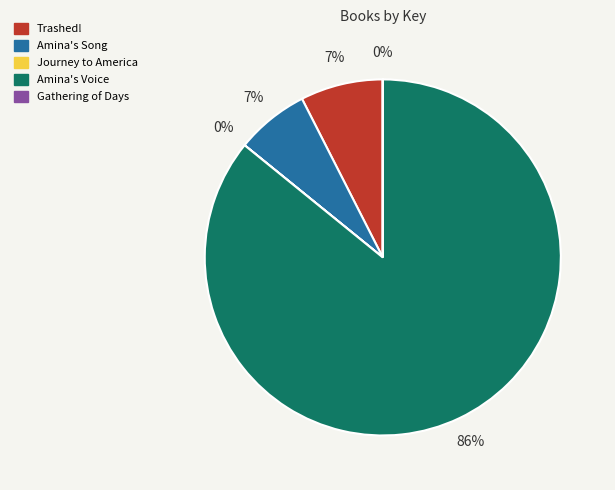

Which slice is the largest?

Amina's Voice